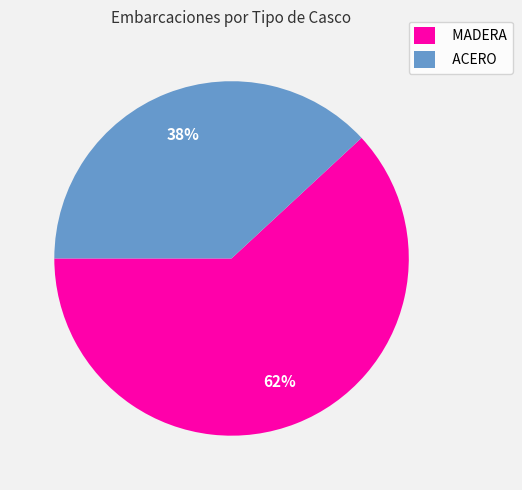

Rank the categories by value from highest to lowest.

MADERA, ACERO